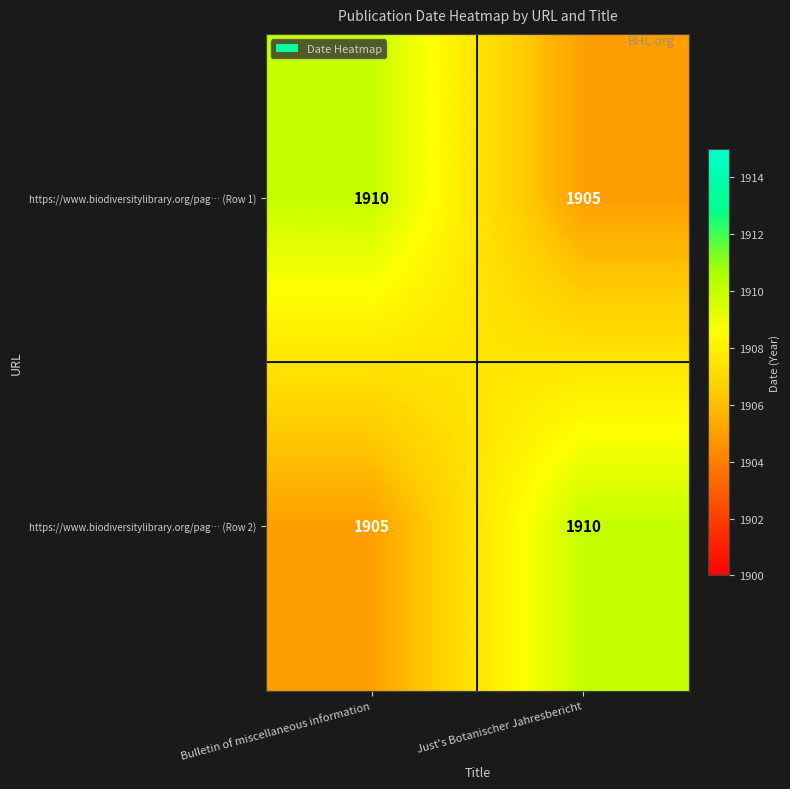

How many categories are shown in the chart?

2